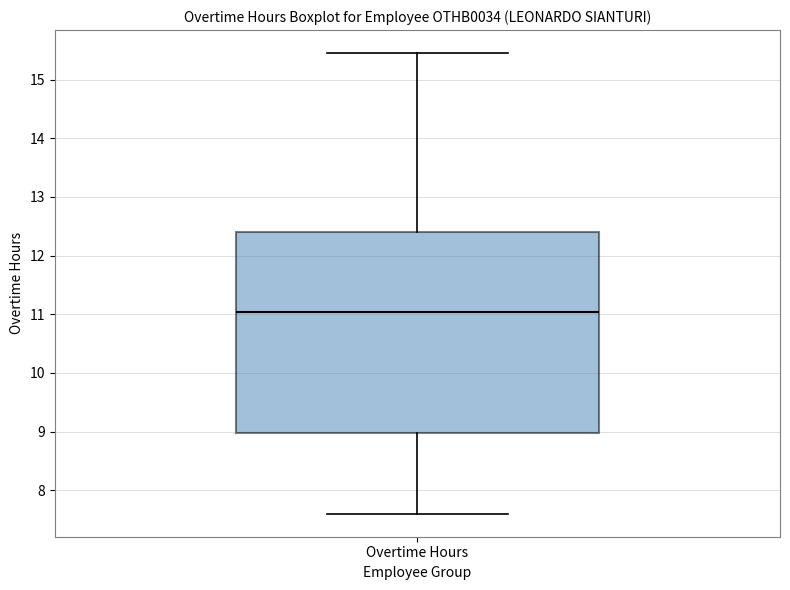

Transcribe this box plot: give where the median line is, the range the box spans, and where the two whiskers end, as read against the y-axis. The values are not printed on the chart, so give them approximately, as read against the axis.

median 11.0, box 9.0 to 12.4, whiskers 7.6 to 15.5